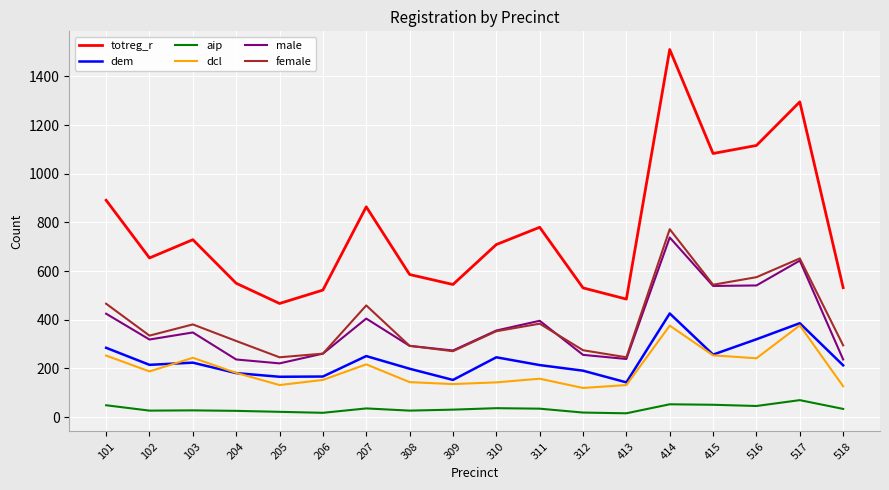

True or false: female has a value of 80 at 103.

False